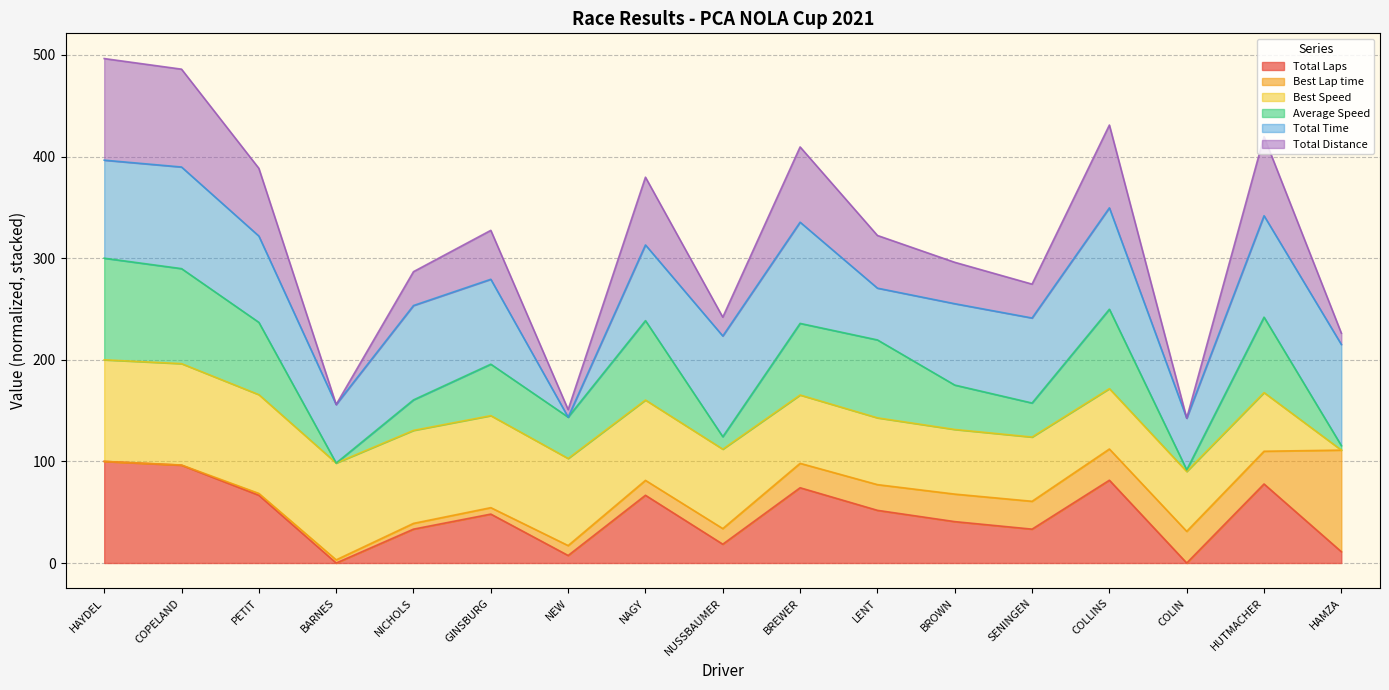

Does the chart have visible grid lines?

Yes